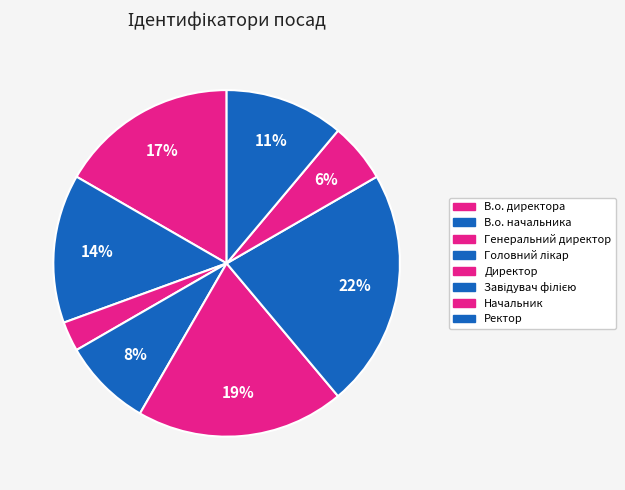

Is В.о. начальника the majority of the pie?

No